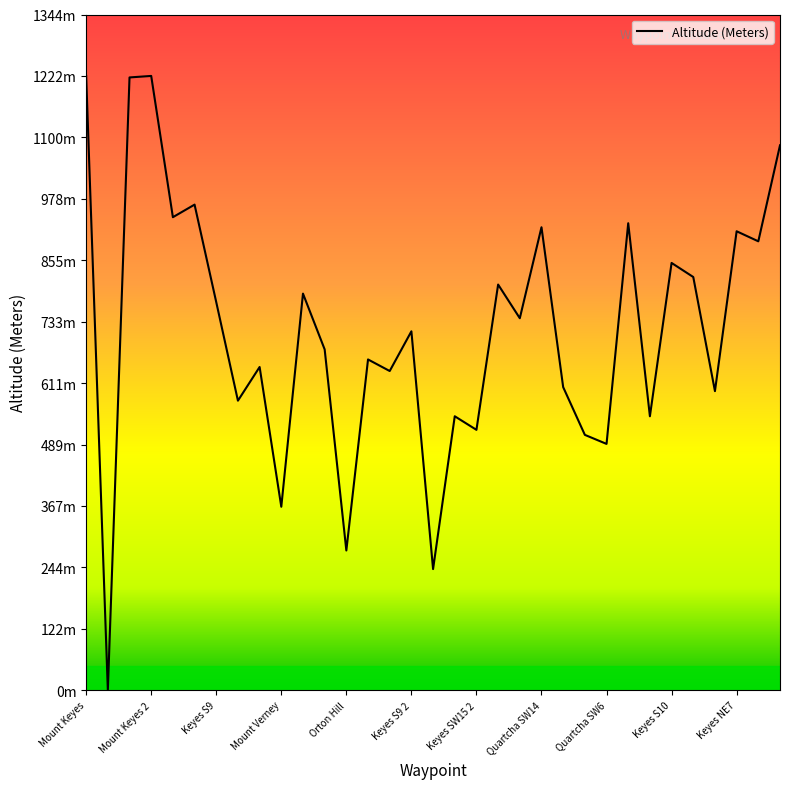

Reading left to right, transcribe all the data shown in this chart.

1222	0	1219	1222	941	966	772	576	643	365	789	678	278	658	635	714	241	545	518	807	740	921	603	508	490	929	545	850	822	595	913	893	1084